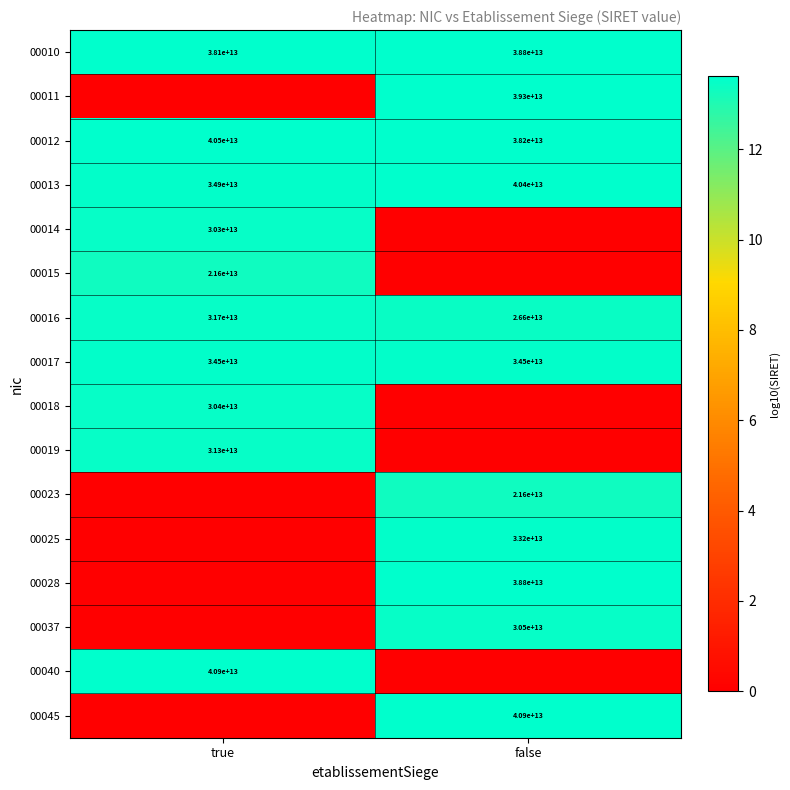

At which label does 00013 reach its peak?

false